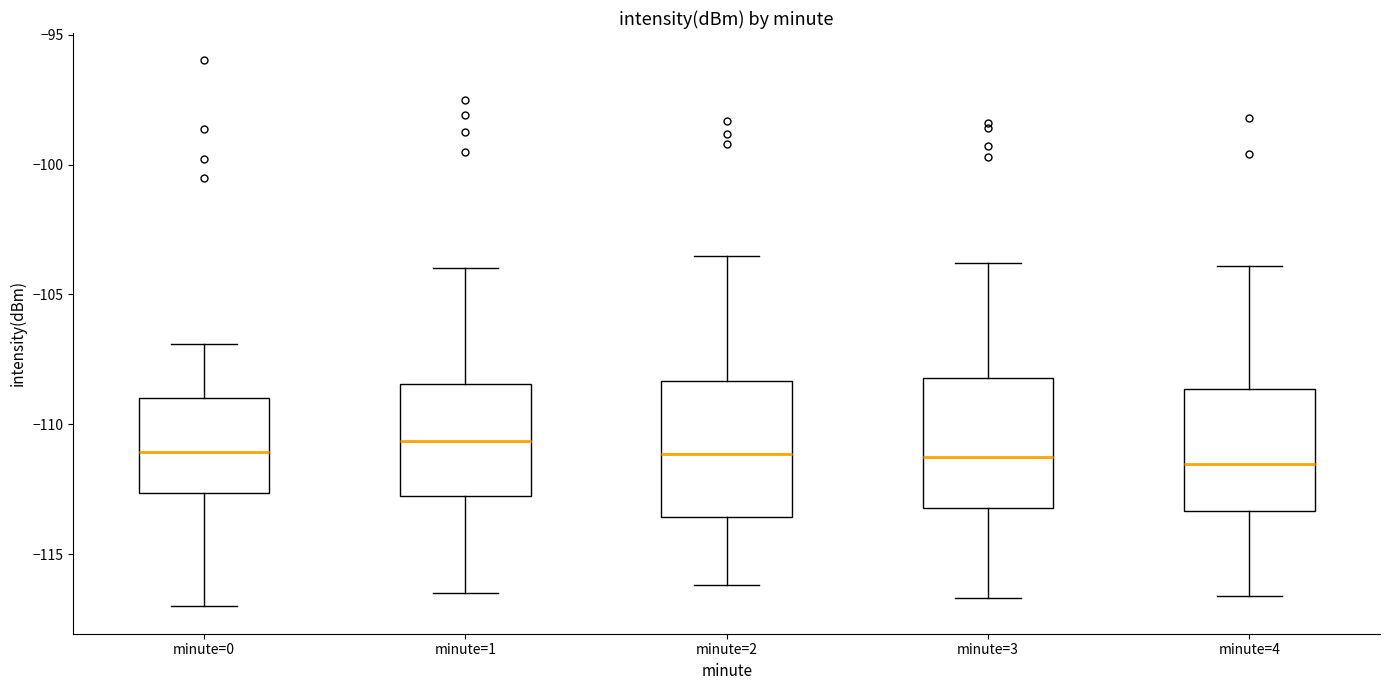

Reading left to right, transcribe this box plot: for each box, give where its median line is, the range the box spans, and where its two whiskers end, as read against the y-axis. The values are not printed on the chart, so give them approximately, as read against the axis.

minute=0: median -111.0, box -112.5 to -109.0, whiskers -117.0 to -107.0
minute=1: median -110.5, box -113.0 to -108.5, whiskers -116.5 to -104.0
minute=2: median -111.0, box -113.5 to -108.5, whiskers -116.0 to -103.5
minute=3: median -111.0, box -113.0 to -108.0, whiskers -116.5 to -104.0
minute=4: median -111.5, box -113.5 to -108.5, whiskers -116.5 to -104.0